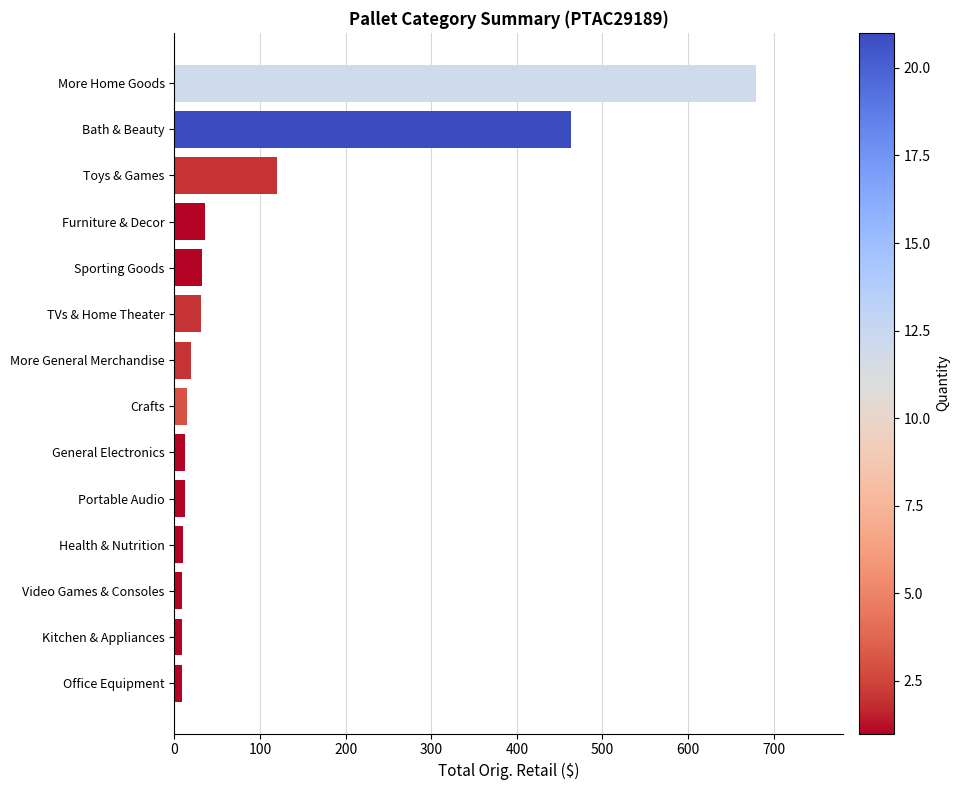

What is the approximate value at More Home Goods?

679.1